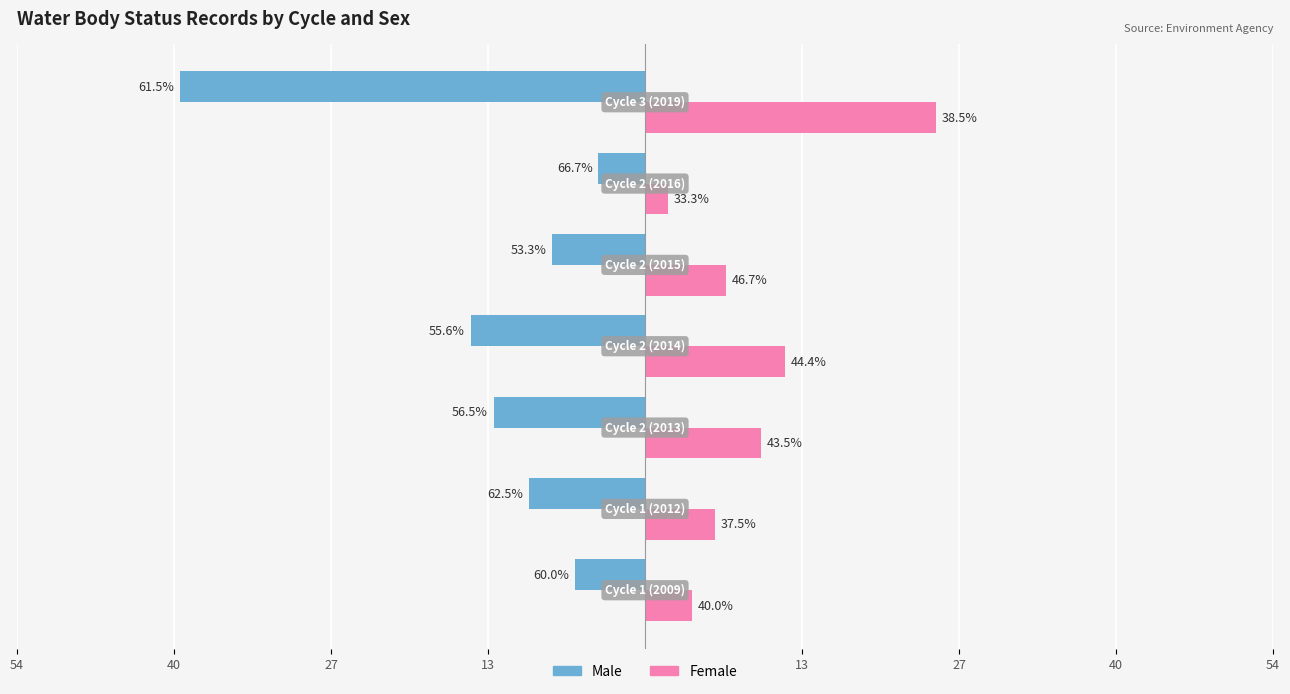

What is the average value of the Male series?

-14